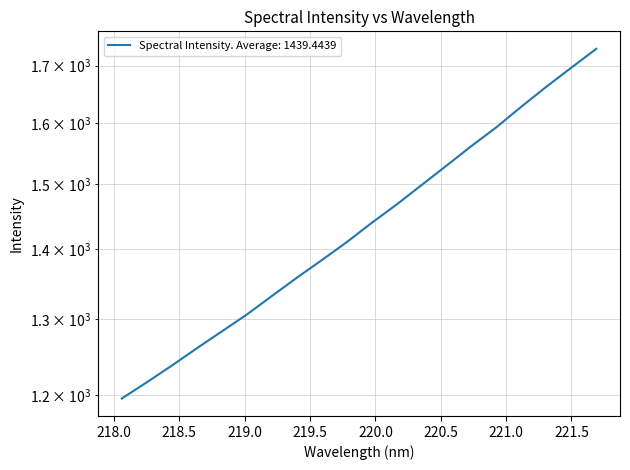

How many data points are less than 1439?

10